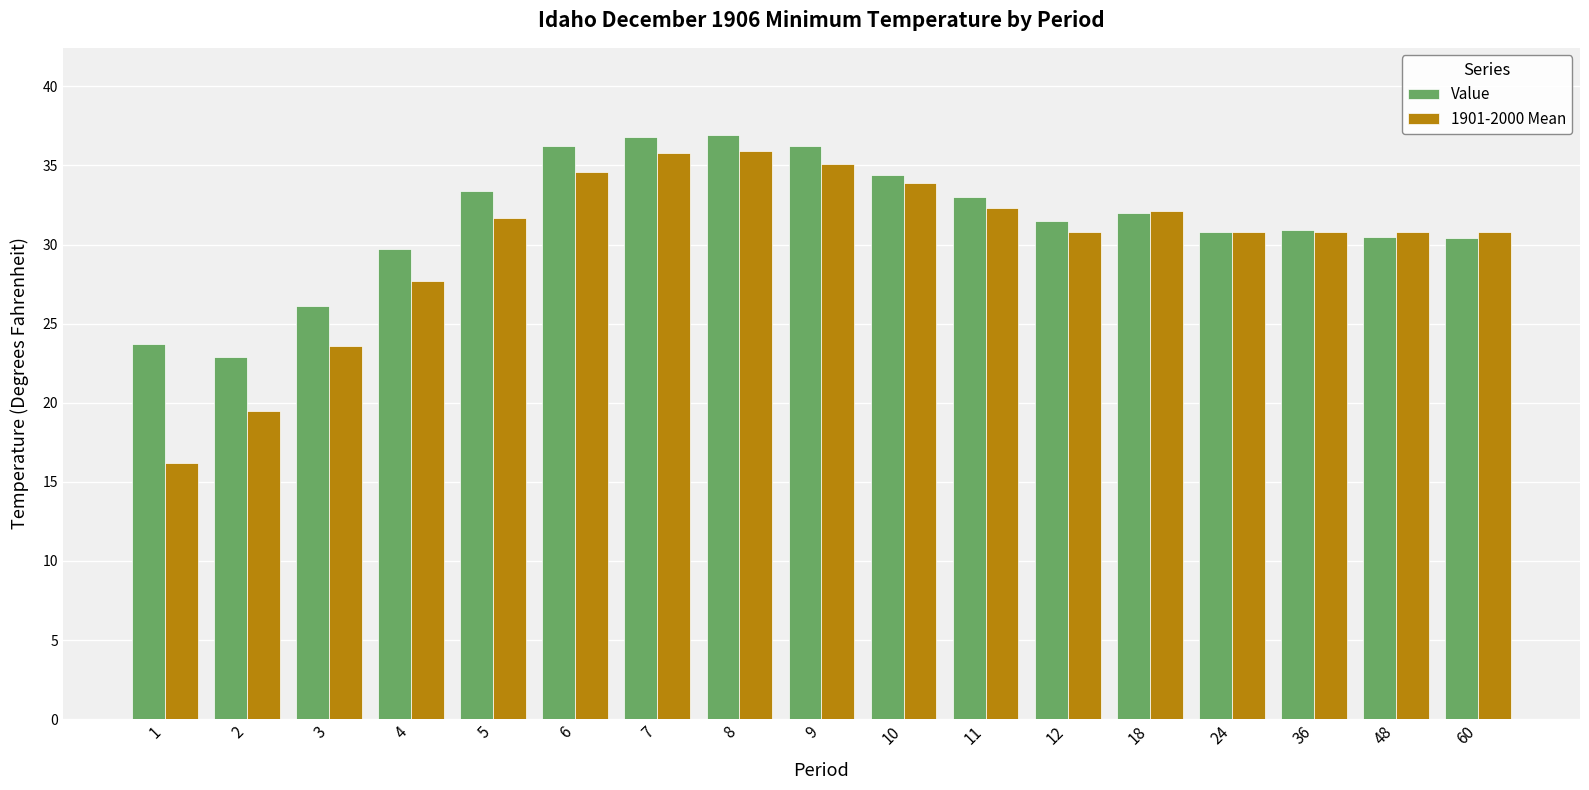

How many data points in 1901-2000 Mean are above 30?

13